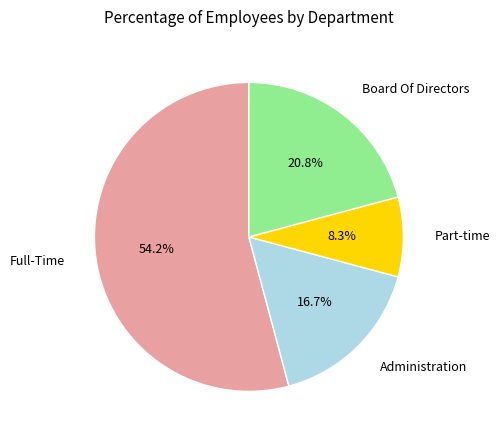

Combined, do Full-Time and Part-time account for over 50%?

Yes